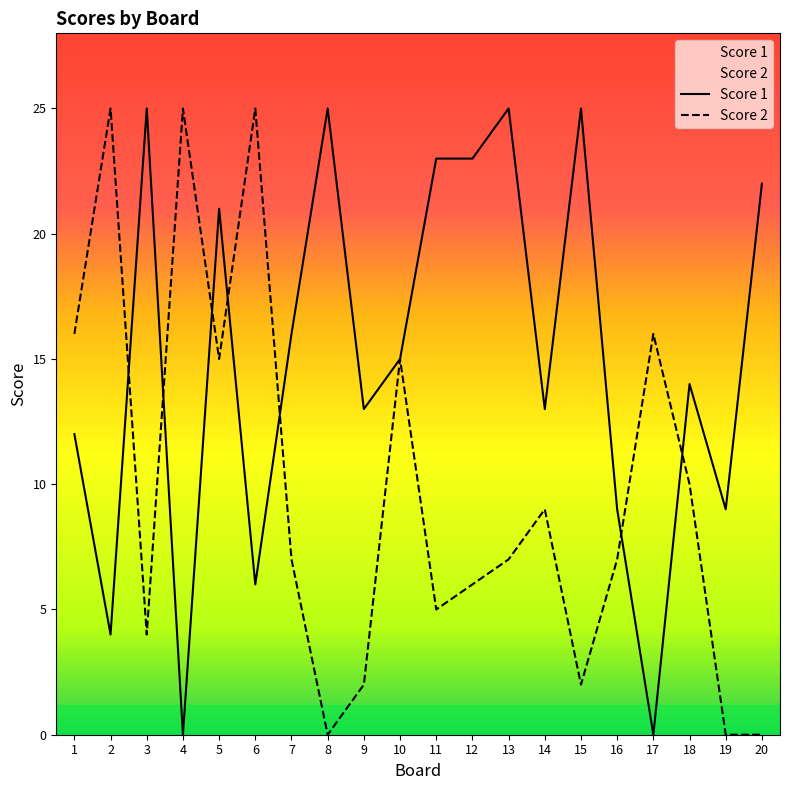

Which series has the largest total across all categories?

Score 1